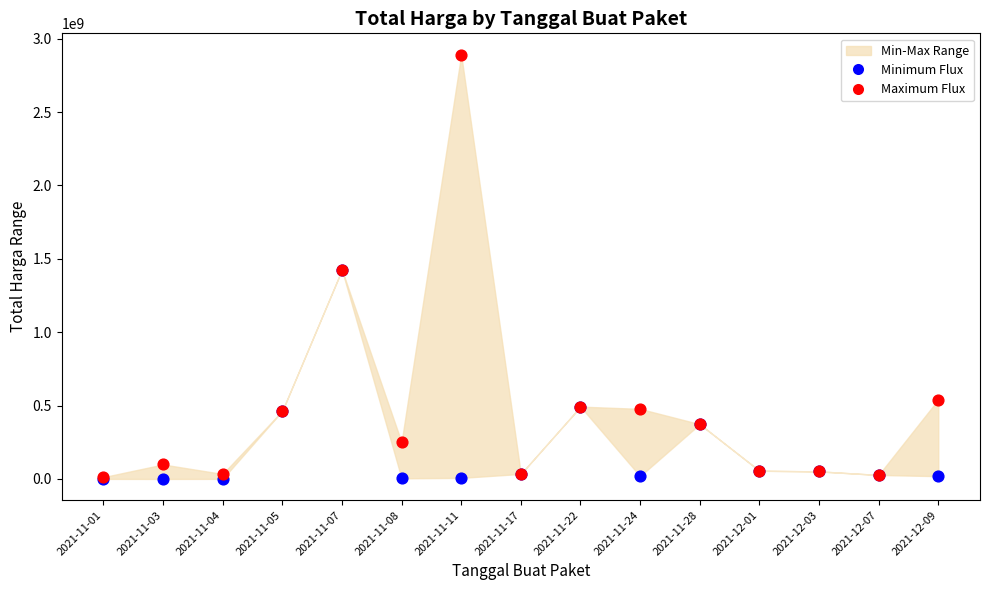

In the Minimum Flux series, what Y value is closest to 712972950?

493000000